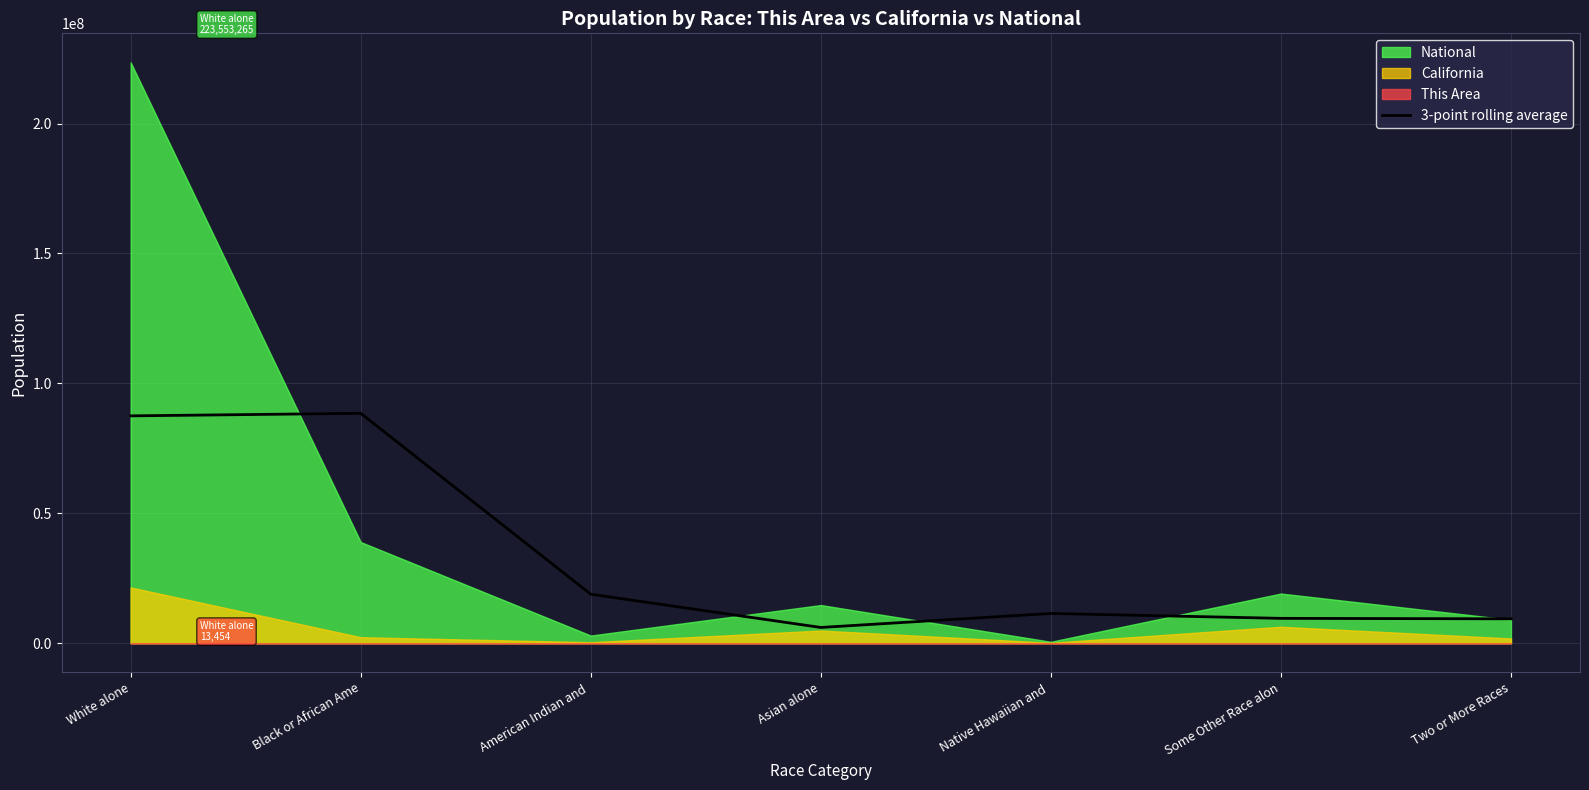

Reading left to right, extract all data points from this chart.

87494194.7	88471610.7	18845273.0	6048837.7	11440544.3	9552151.3	9372147.0